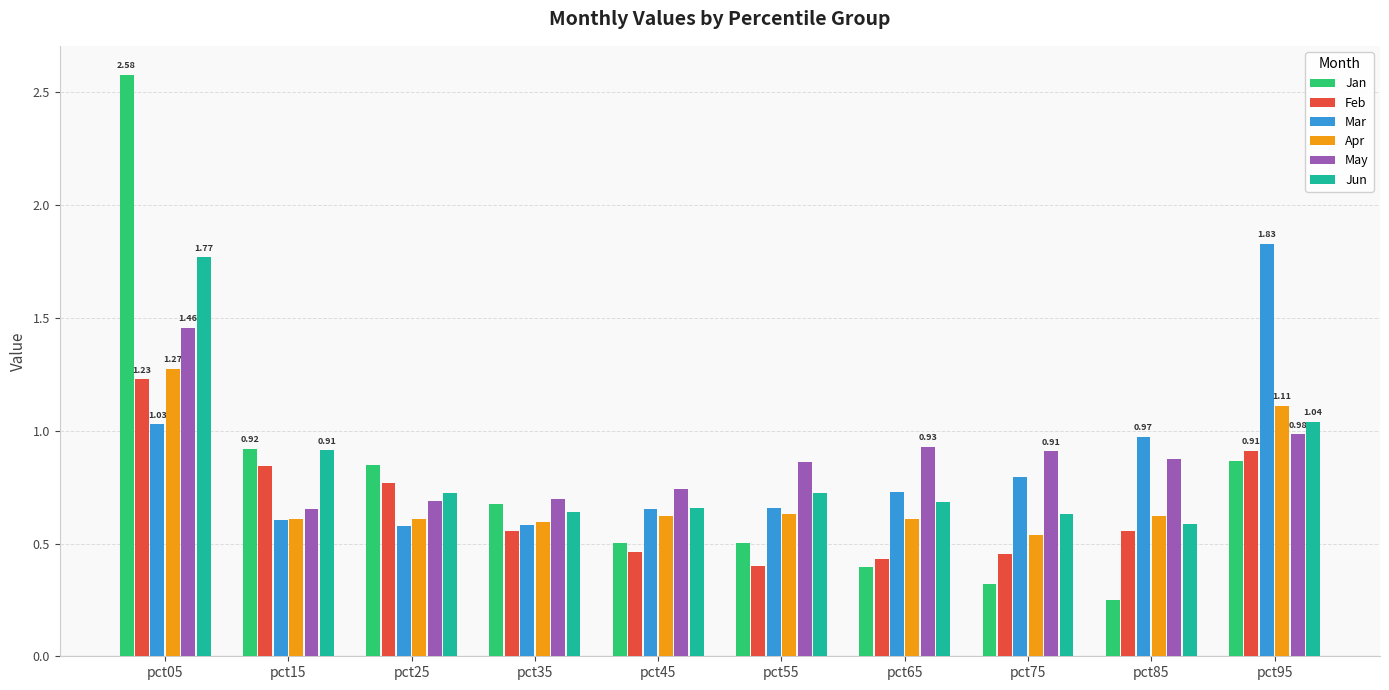

What is the sum of all Jan values?

7.9